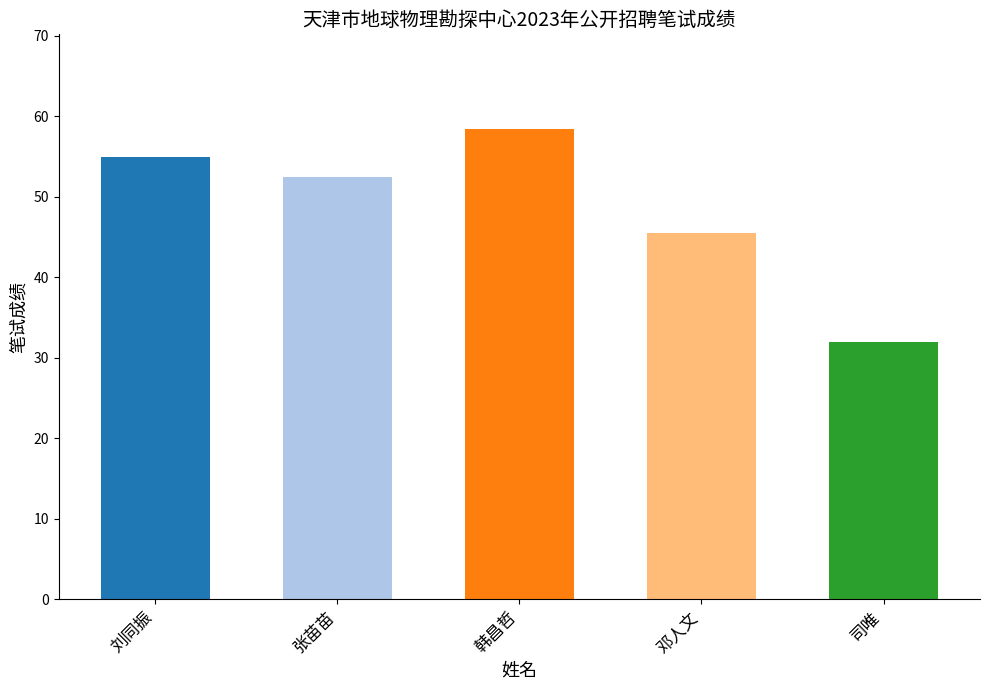

What is the change in value from 张苗苗 to 韩昌哲?

+6.0